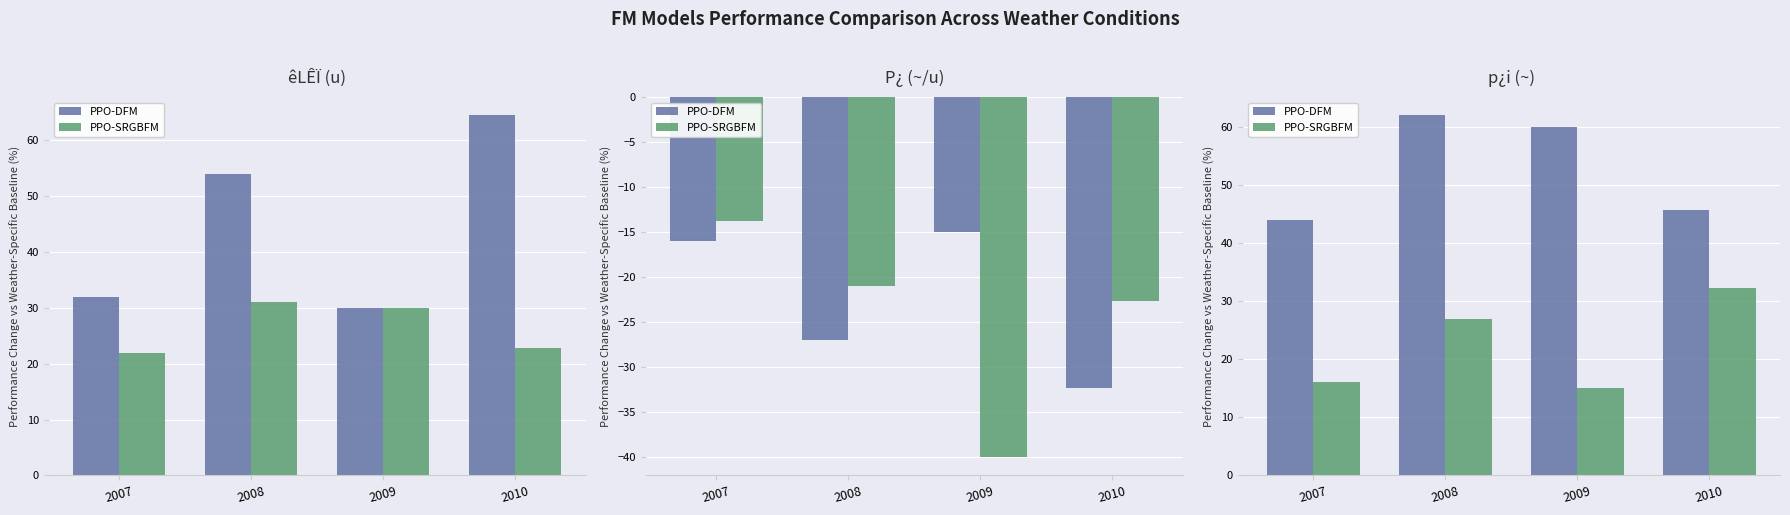

Which category has the highest value in the PPO-DFM series?

2008